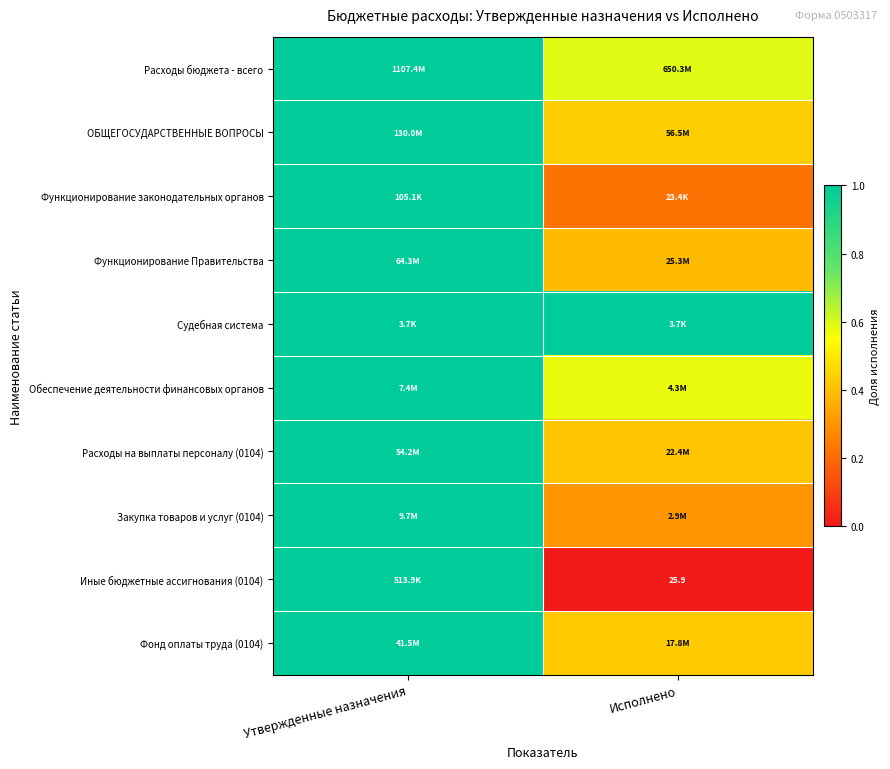

The Фонд оплаты труда (0104) series shows 0.3 at Исполнено. True or false?

False